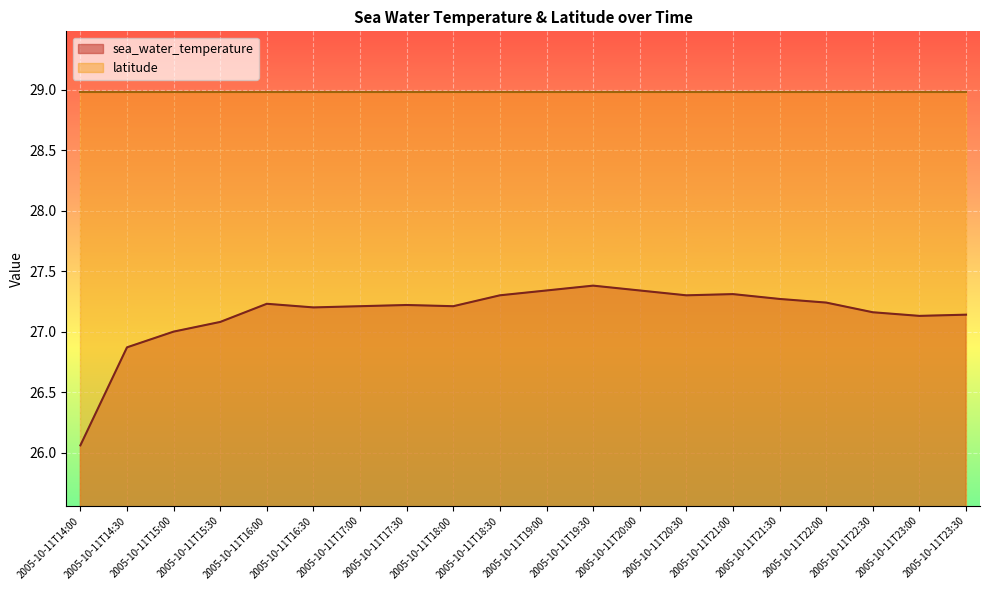

What is the ratio of the value at 2005-10-11T20:30 to the value at 2005-10-11T22:00?

1.0